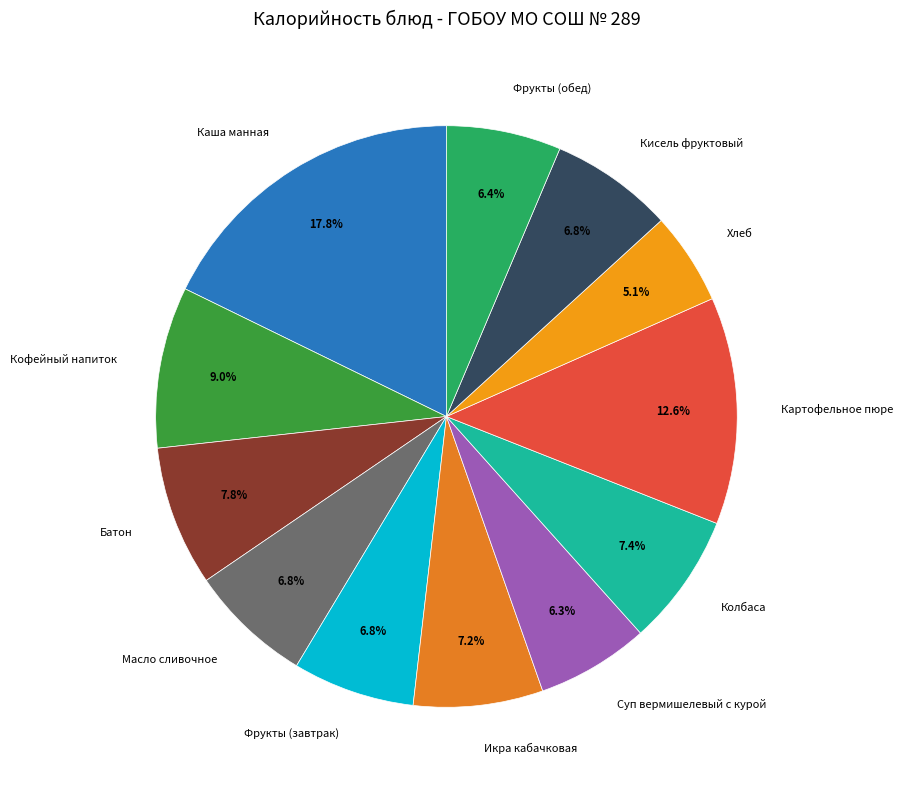

Is the sum of Колбаса and Масло сливочное greater than half?

No